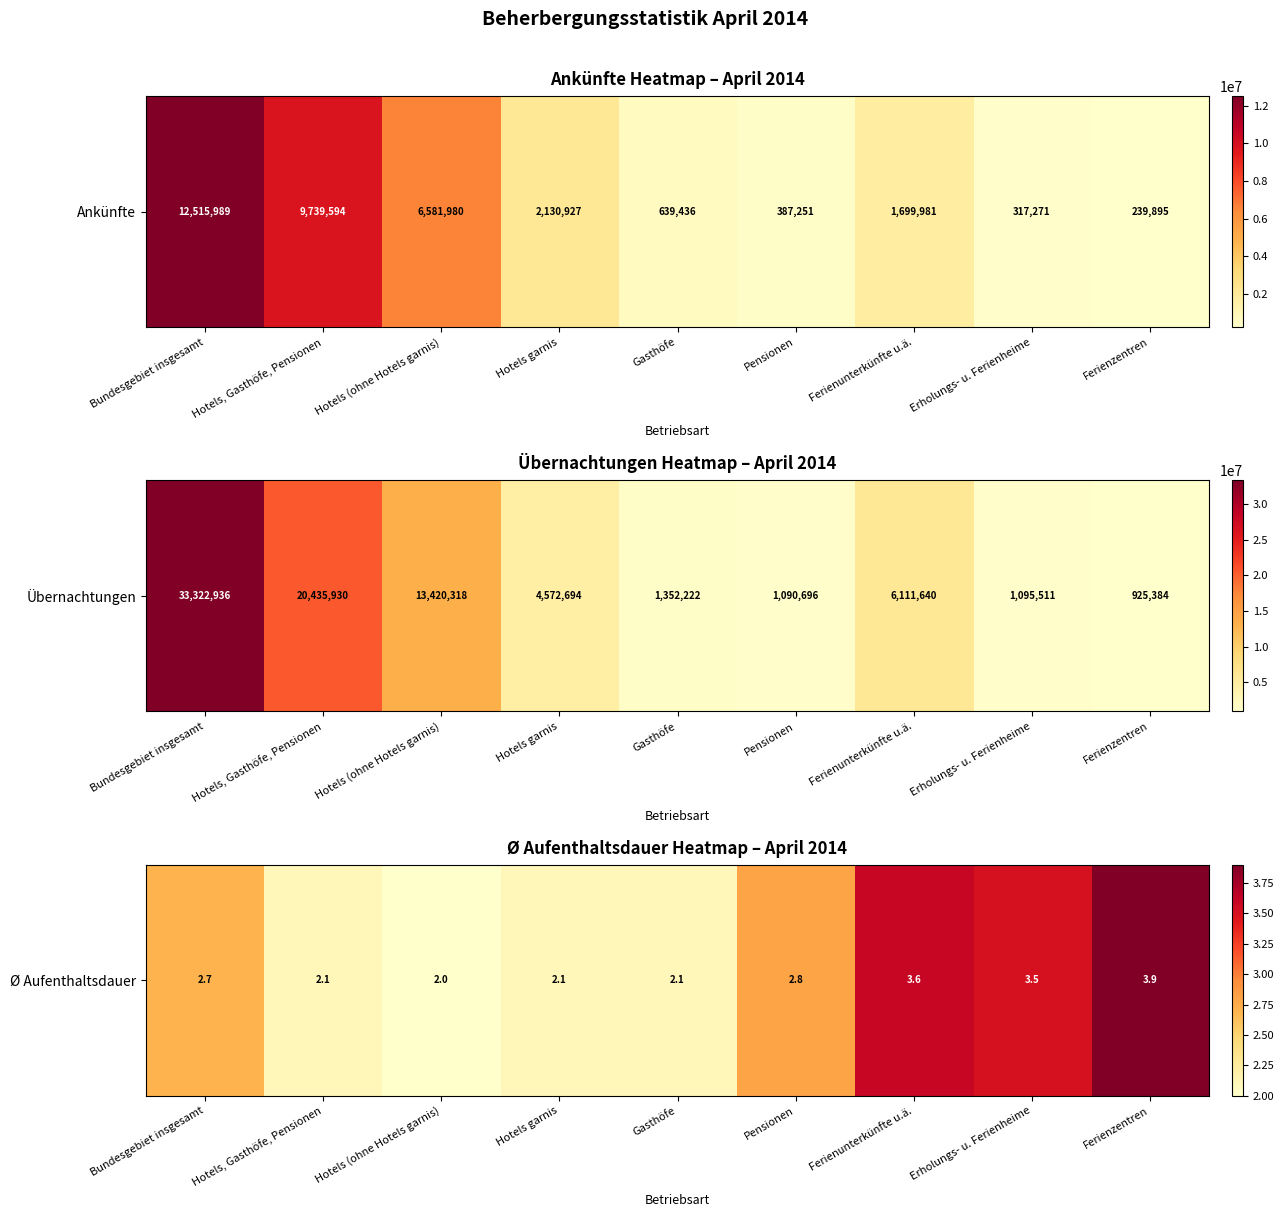

What is the difference between the maximum and second lowest values?

1.8